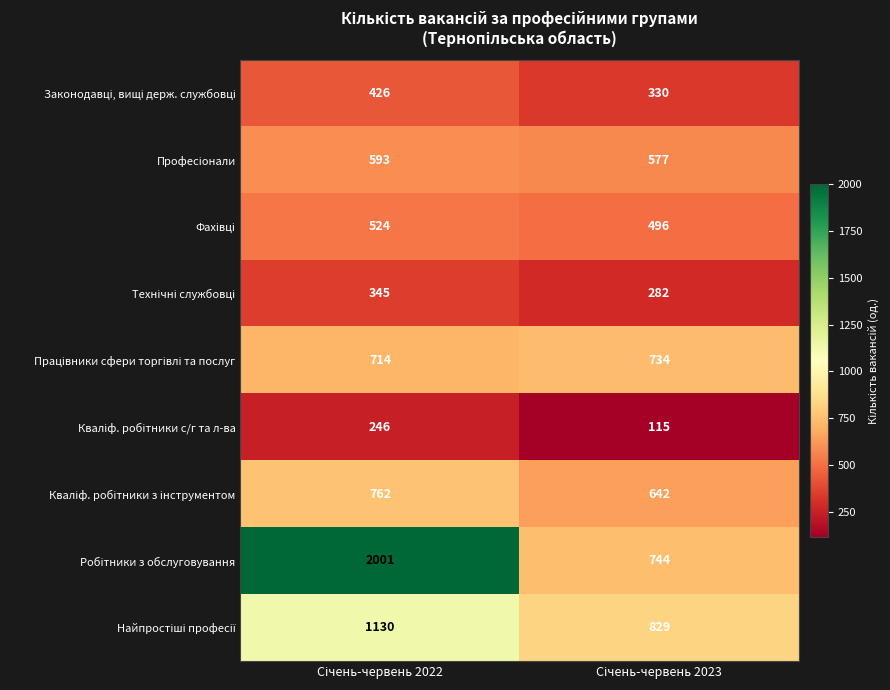

What is the greatest value displayed?

2001